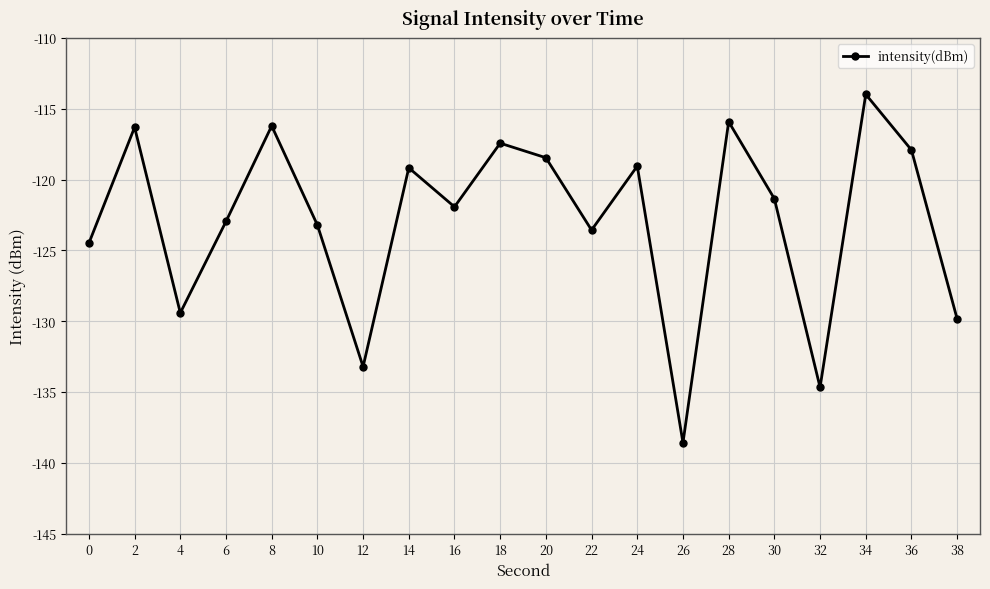

How many distinct data groups are displayed?

1